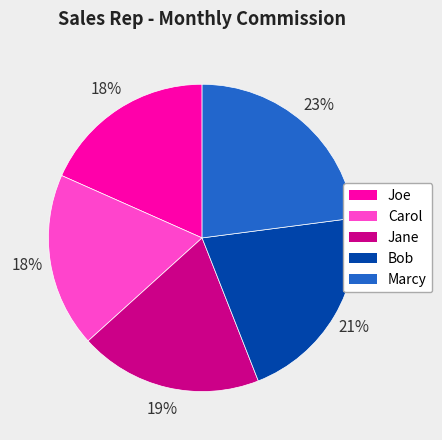

Does Carol account for over 50% of the chart?

No